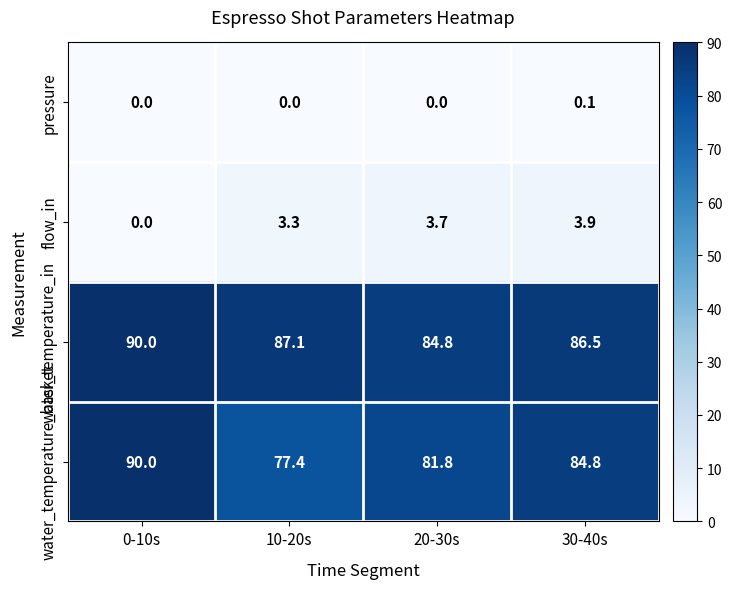

At how many categories does at least one series exceed 18?

4